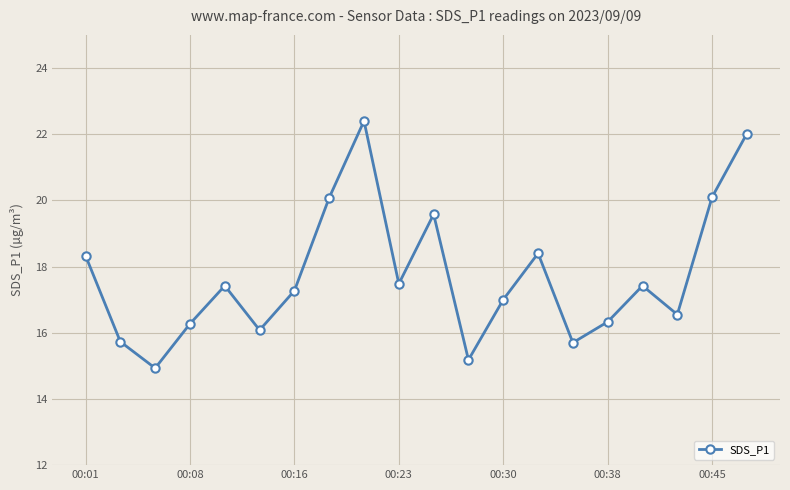

What is the greatest value displayed?

22.4